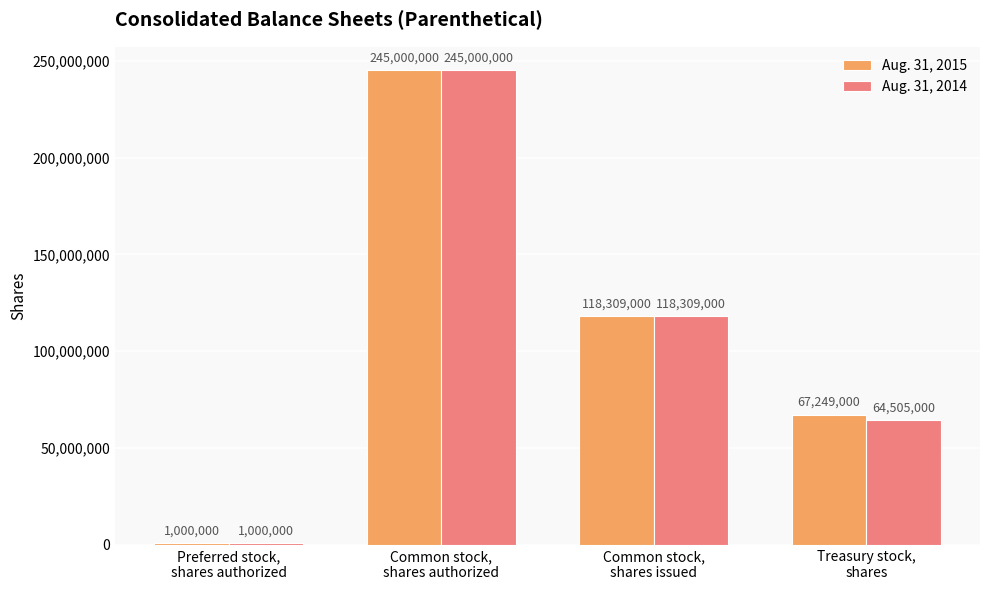

What is the difference between the maximum and minimum values in the Aug. 31, 2015 series?

244000000